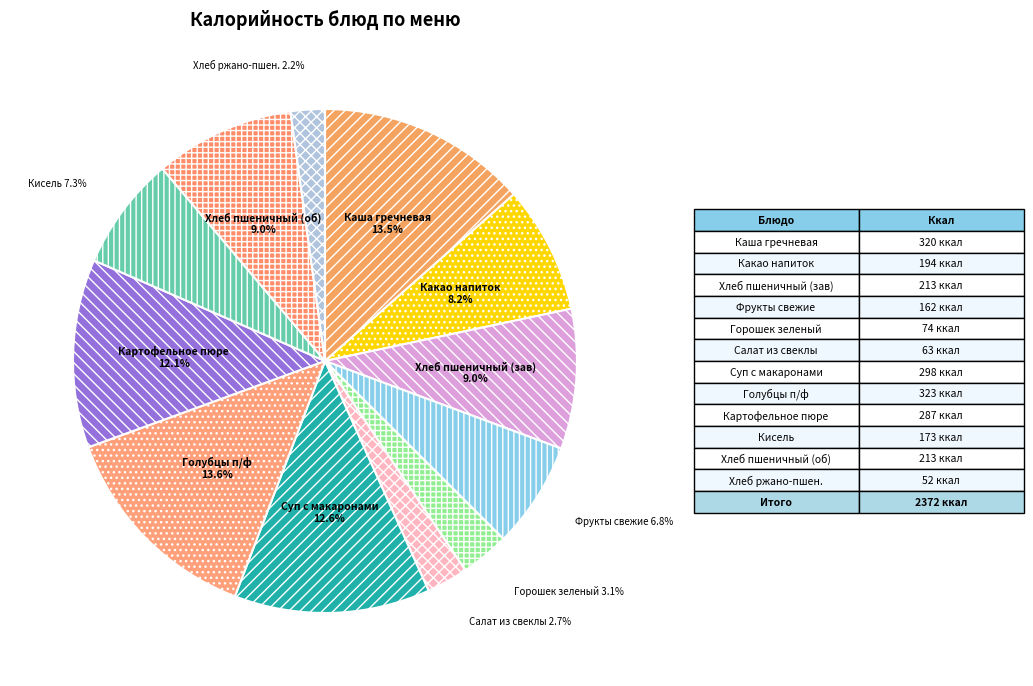

Count the number of slices in the pie.

12